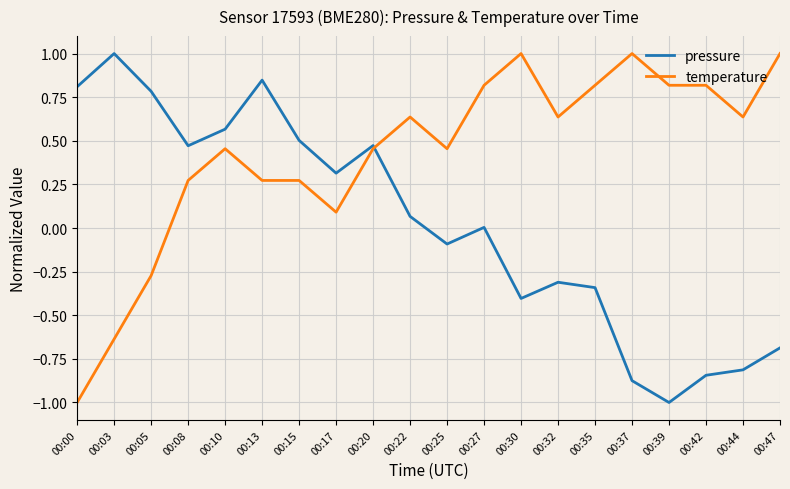

True or false: temperature and pressure cross at least once.

True